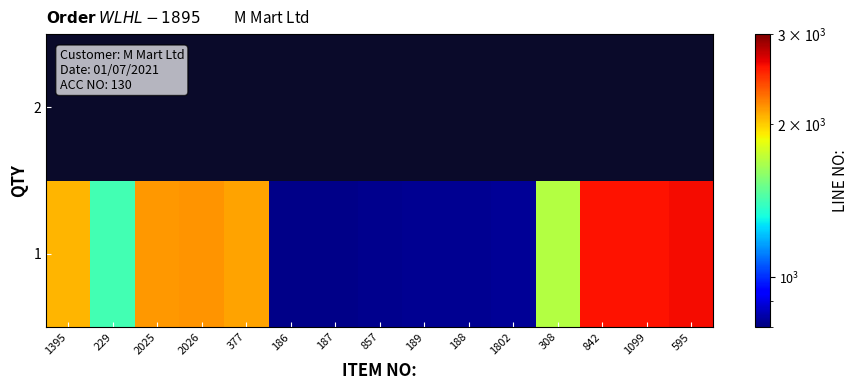

What is the average value of the 1 series?

1620.1